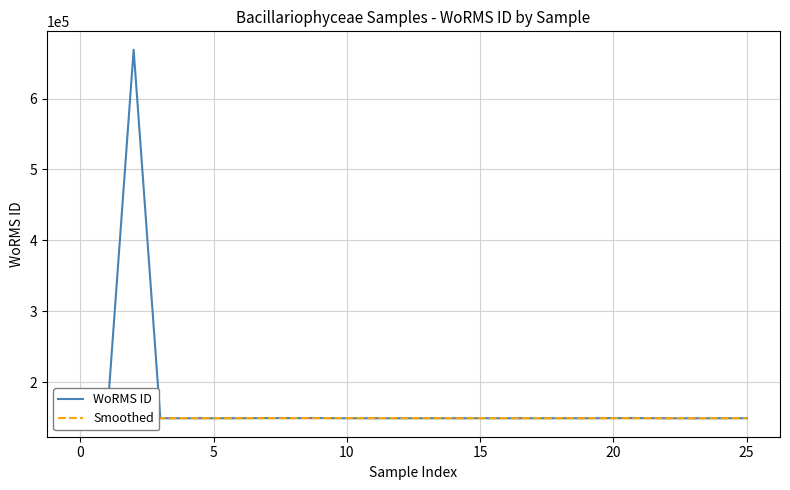

What is the highest value of the WoRMS ID series?

668847